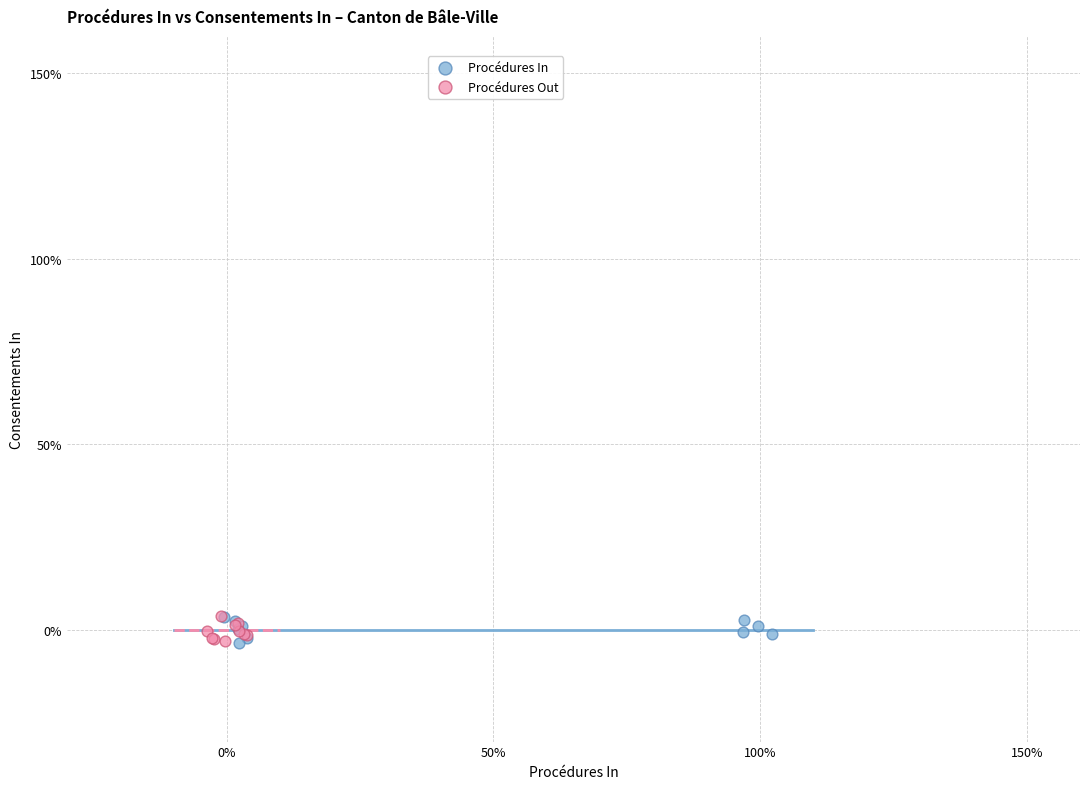

What are all the series names shown in the legend?

Procédures In, Procédures Out